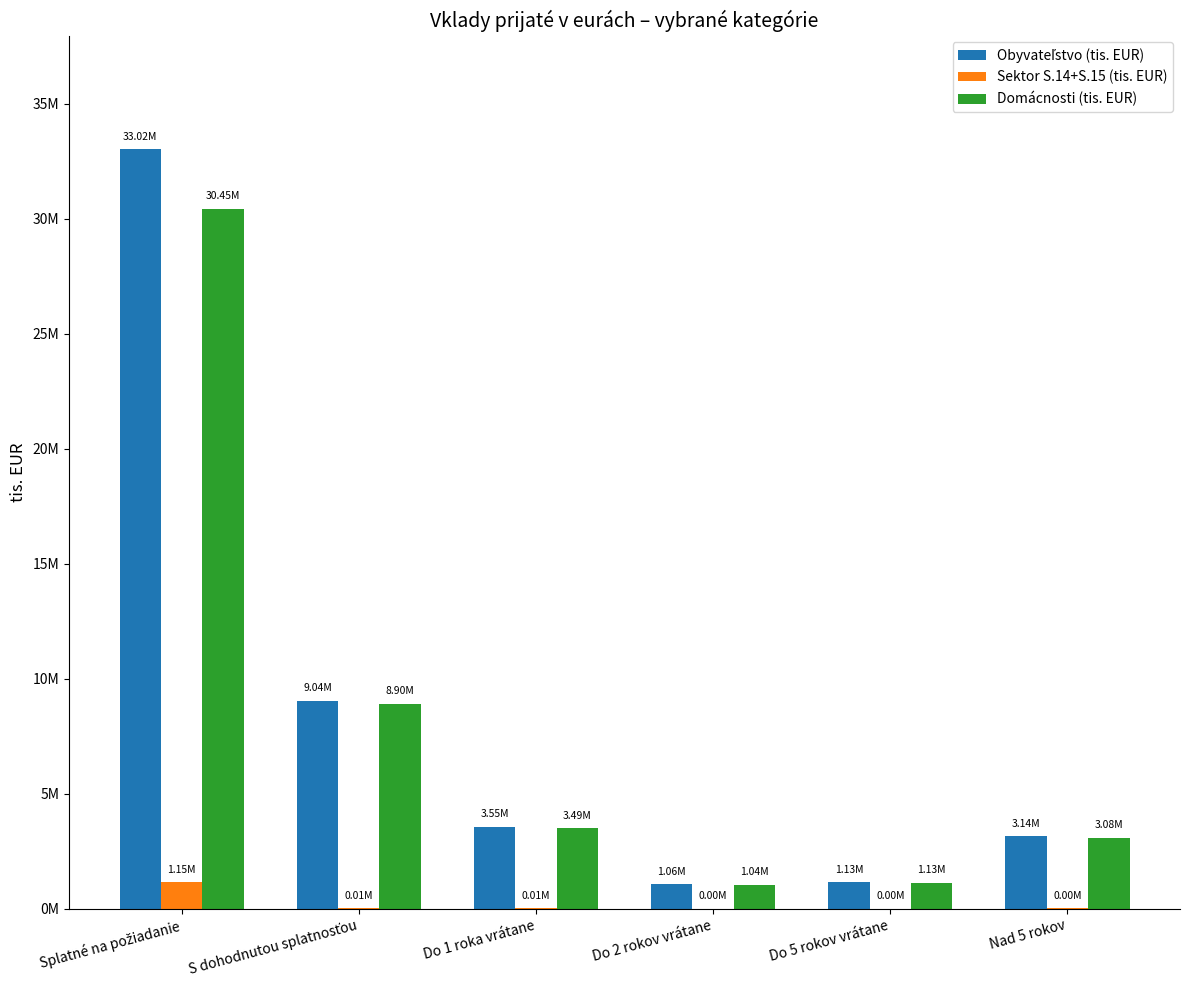

Which category has the lowest value across all series?

Do 2 rokov vrátane